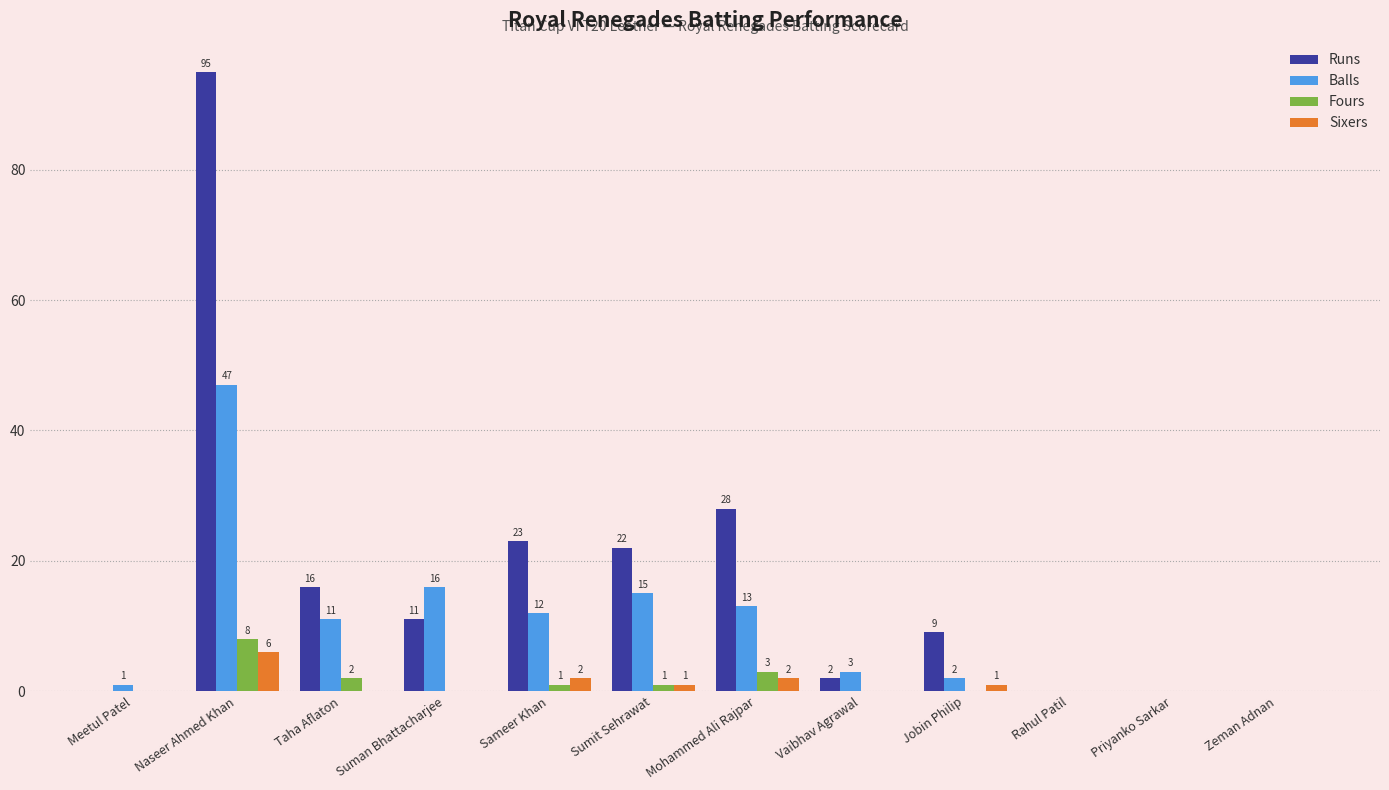

What is the sum of the Balls values at Sameer Khan and Suman Bhattacharjee?

28